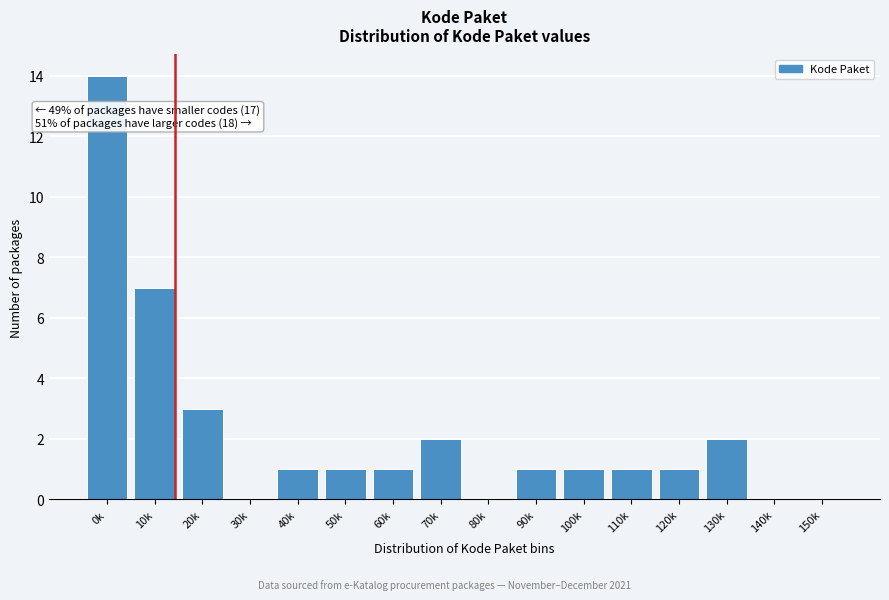

Reading left to right, list all the values displayed in this chart.

0k=14	10k=7	20k=3	30k=0	40k=1	50k=1	60k=1	70k=2	80k=0	90k=1	100k=1	110k=1	120k=1	130k=2	140k=0	150k=0